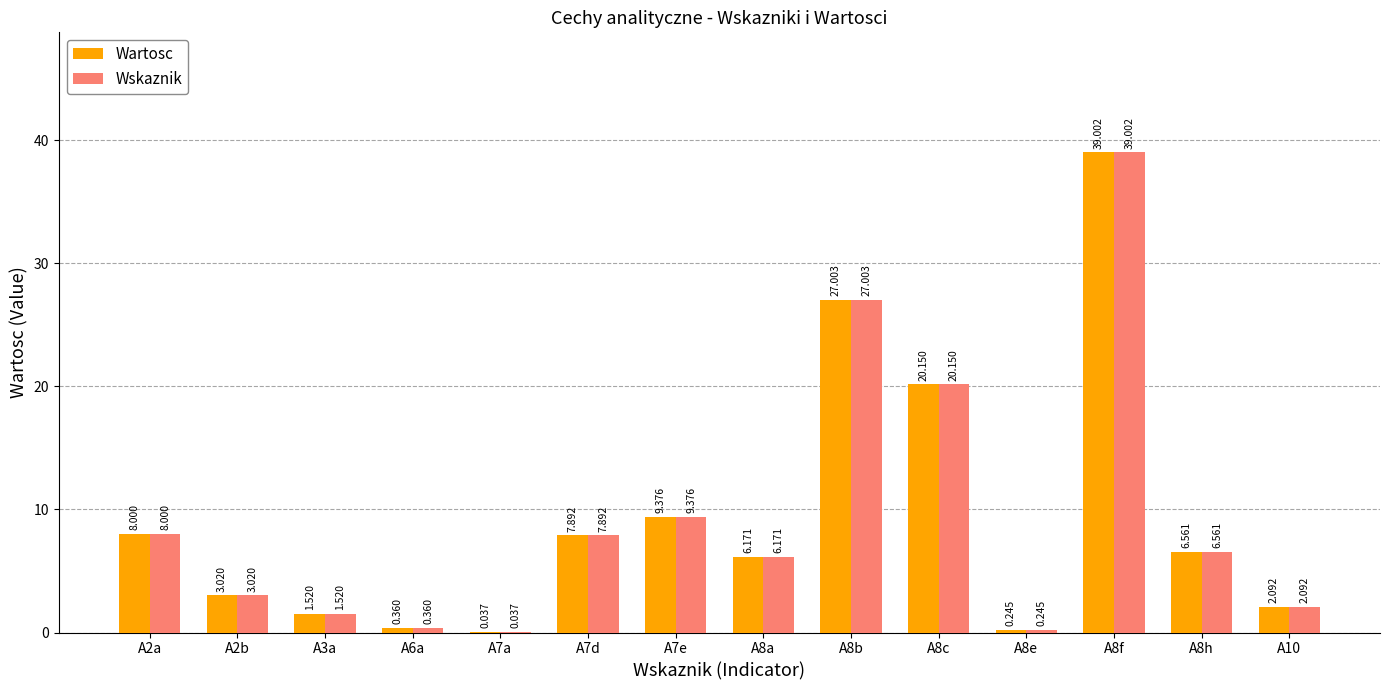

Is the value of Wartosc at A7e greater than the value of Wskaznik at A10?

Yes